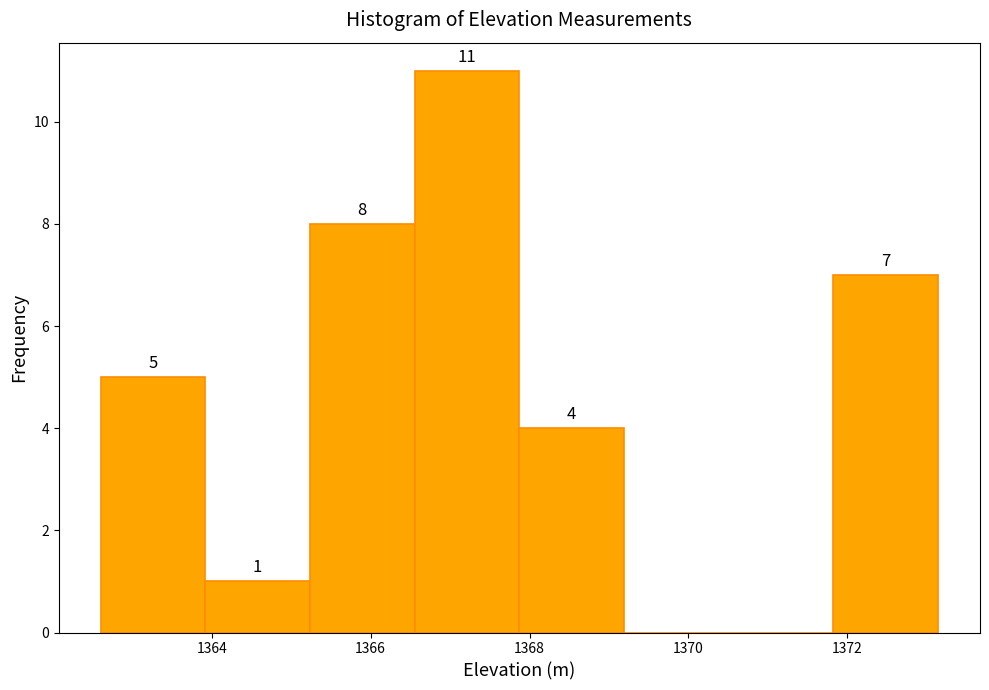

Which range on the x-axis has the tallest bar?

1366.6 to 1367.8